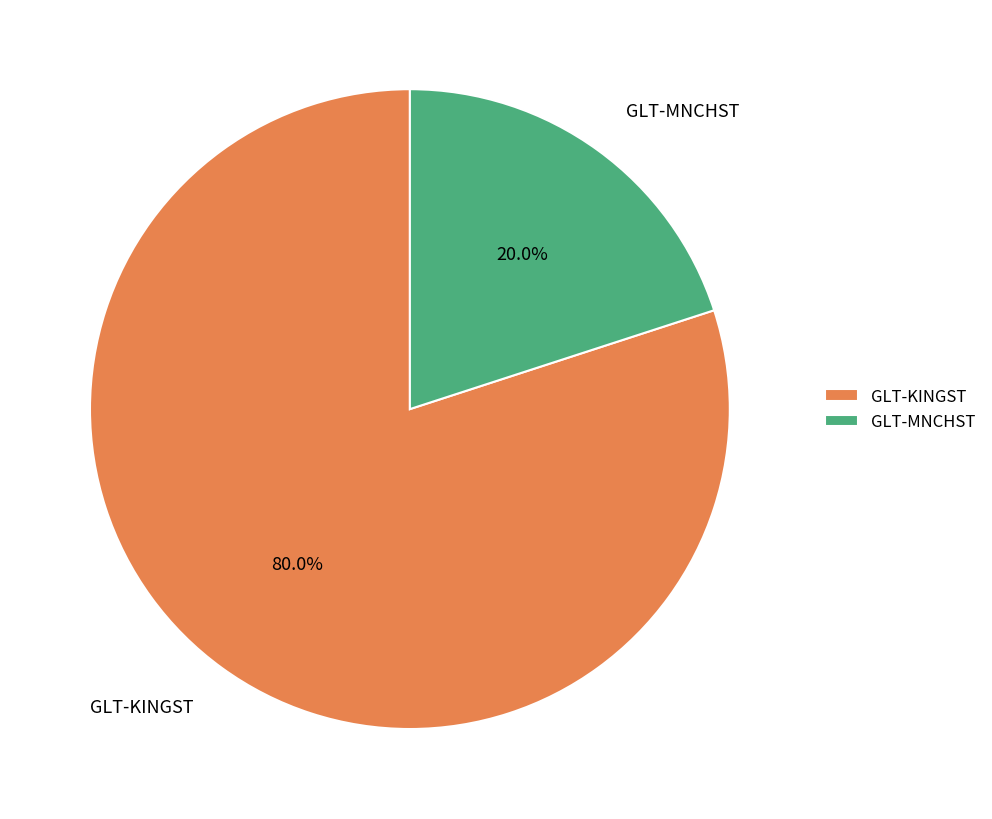

What percentage do GLT-MNCHST and GLT-KINGST together represent?

100.0%